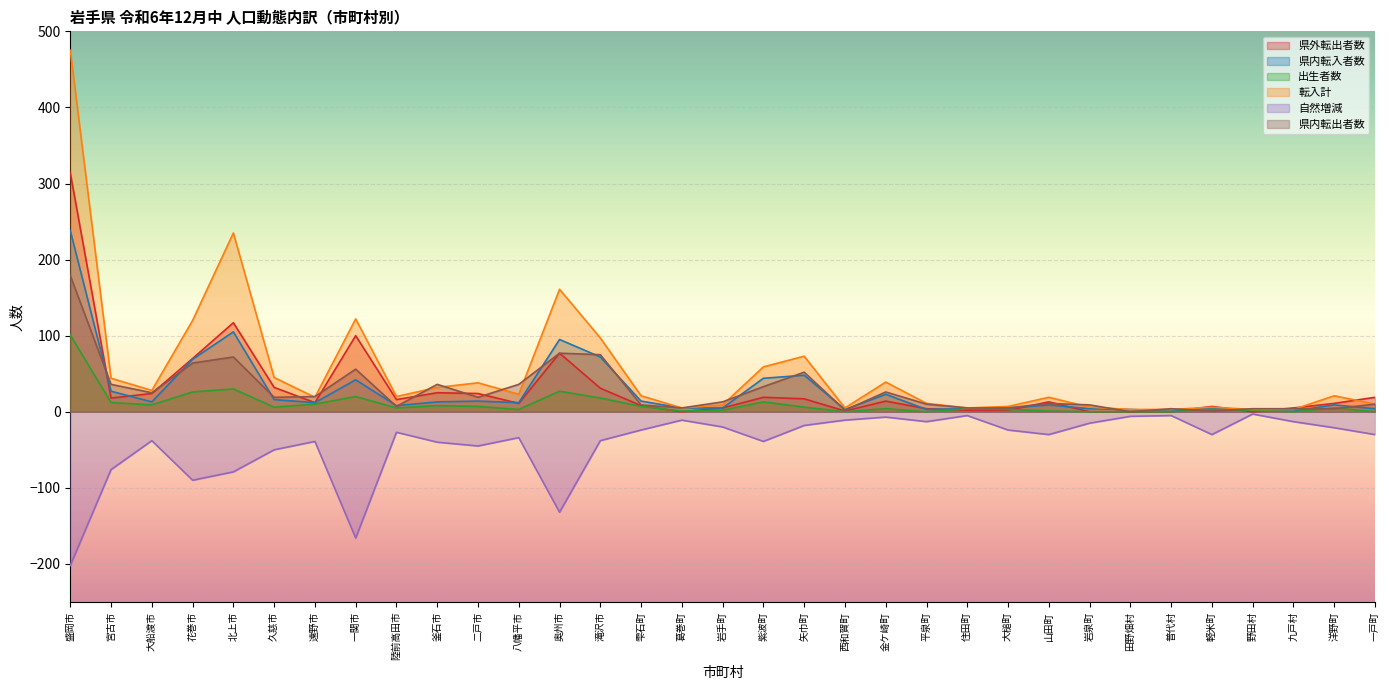

At which category does 自然増減 reach its first local valley?

花巻市